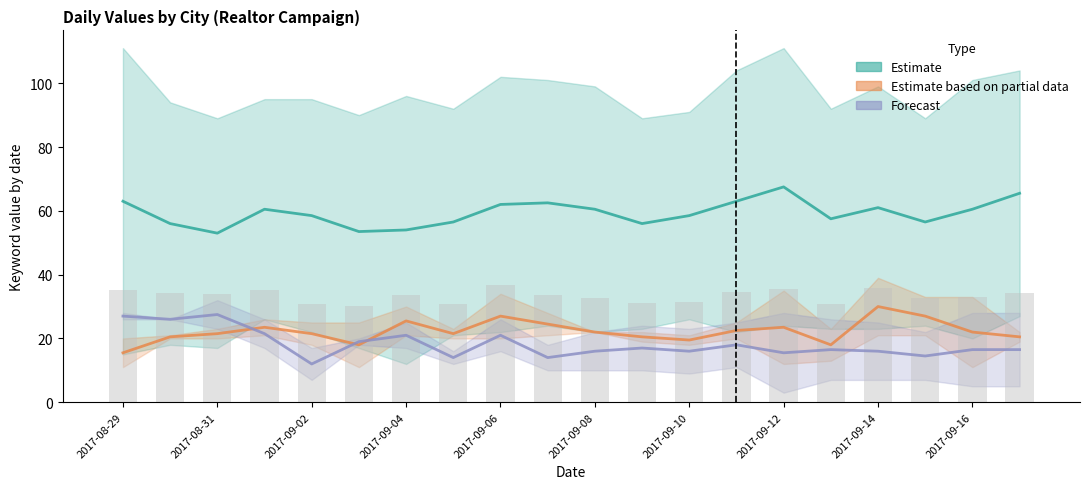

What position from the right is 2017-09-17?

1